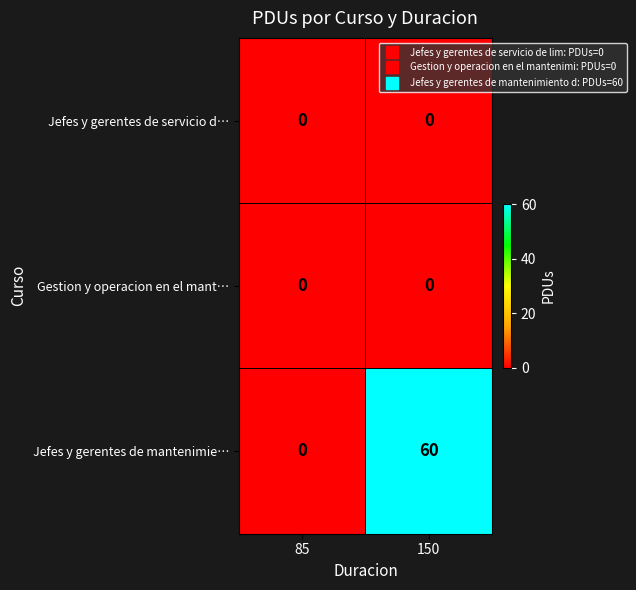

Reading left to right, extract all data points from this chart.

Jefes y gerentes de servicio d…: 0	0
Gestion y operacion en el mant…: 0	0
Jefes y gerentes de mantenimie…: 0	60